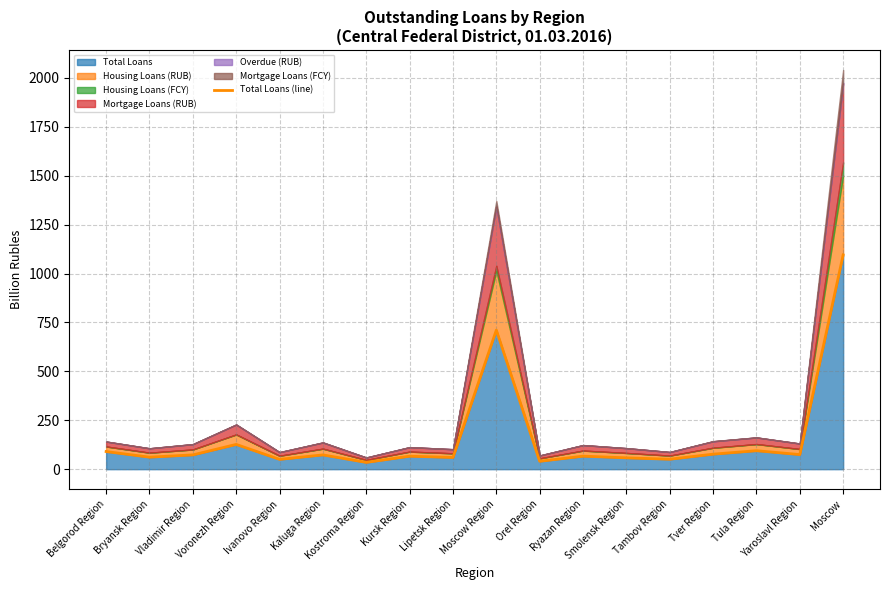

What is the difference between the values at Kostroma Region and Ivanovo Region?

15.5